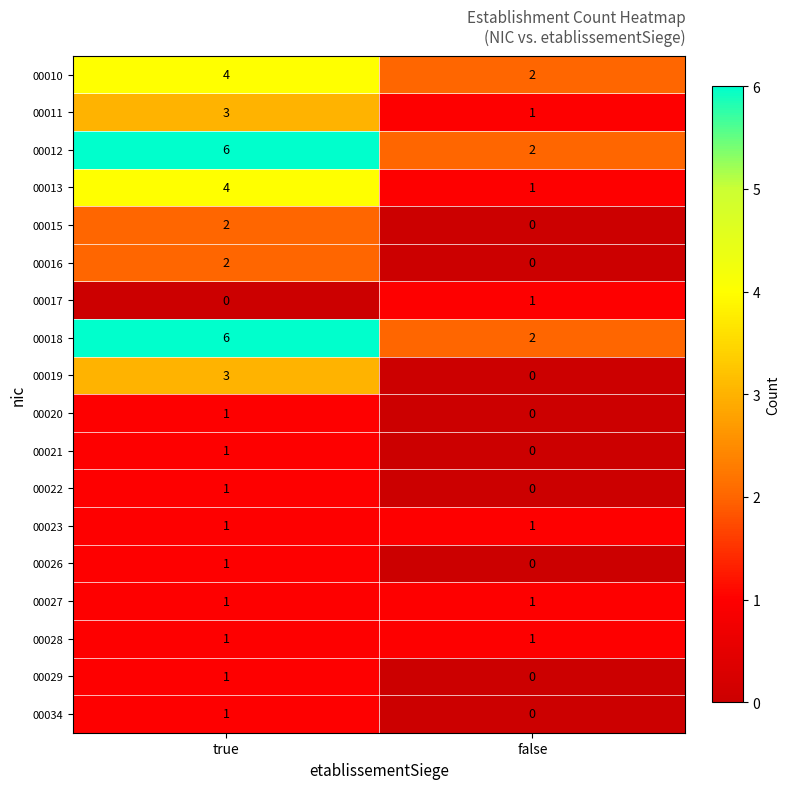

How many distinct data groups are displayed?

18